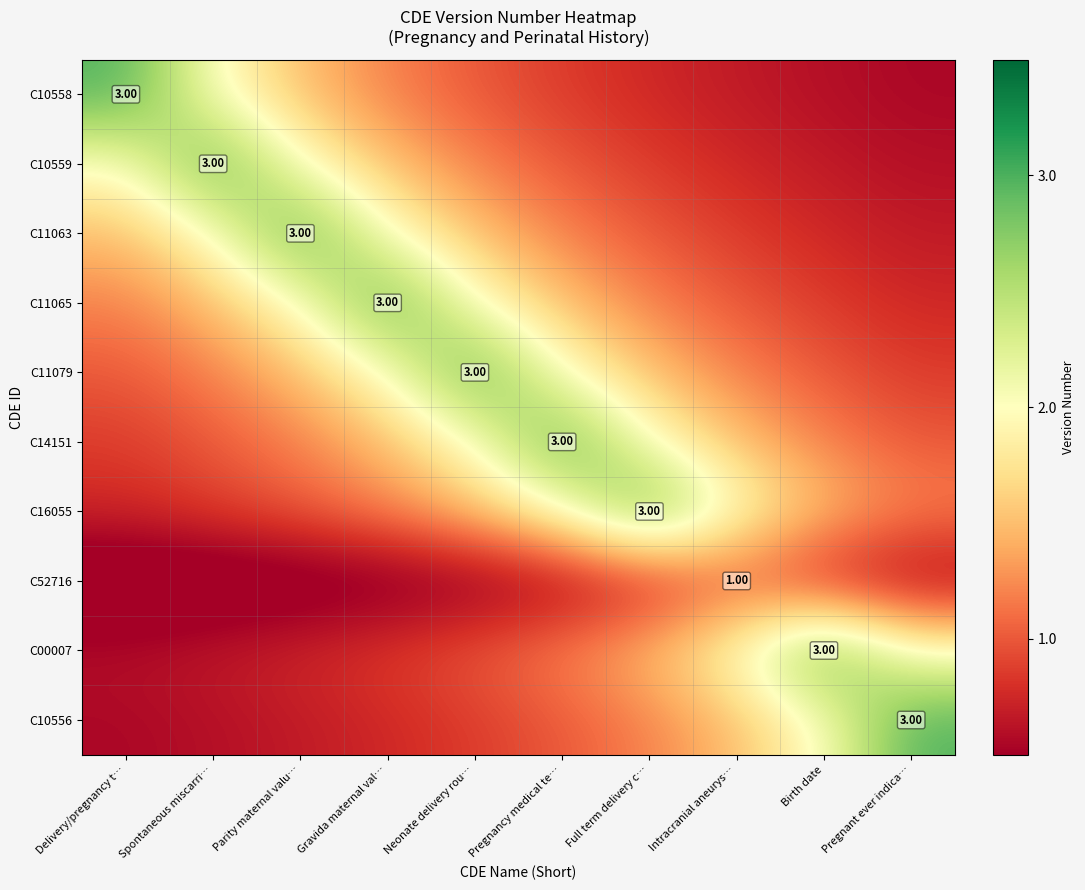

How many data points does each series have?

10